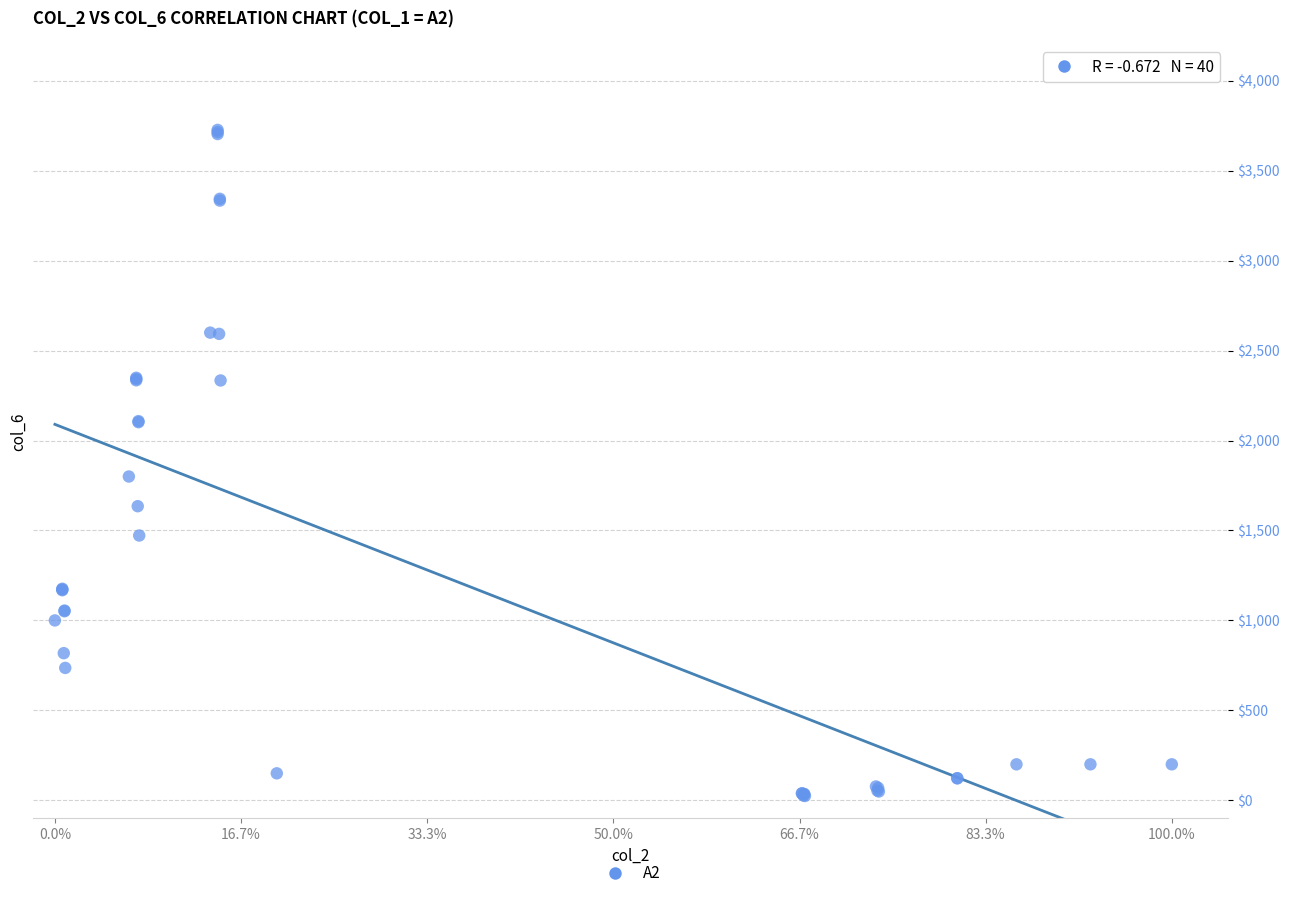

What Y value in the scatter plot is closest to 1875?

1800